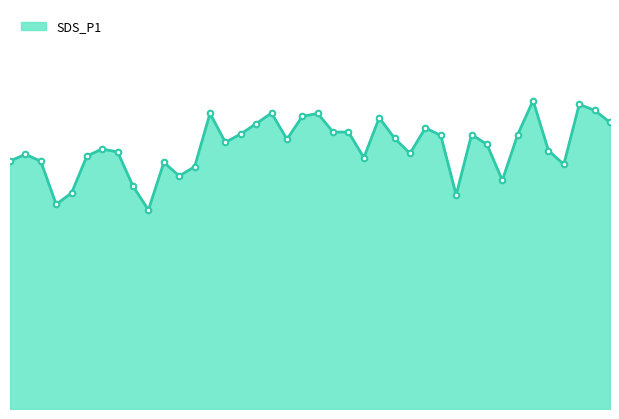

Rank the categories by value from lowest to highest.

00:23, 00:08, 01:13, 00:10, 00:20, 01:21, 00:28, 00:30, 01:32, 00:25, 00:06, 00:01, 00:57, 00:13, 00:03, 01:05, 00:18, 01:29, 00:15, 01:18, 00:35, 00:45, 01:02, 01:10, 01:15, 01:24, 00:37, 00:52, 00:55, 01:07, 00:40, 01:39, 01:00, 00:47, 00:32, 00:50, 00:42, 01:37, 01:34, 01:26